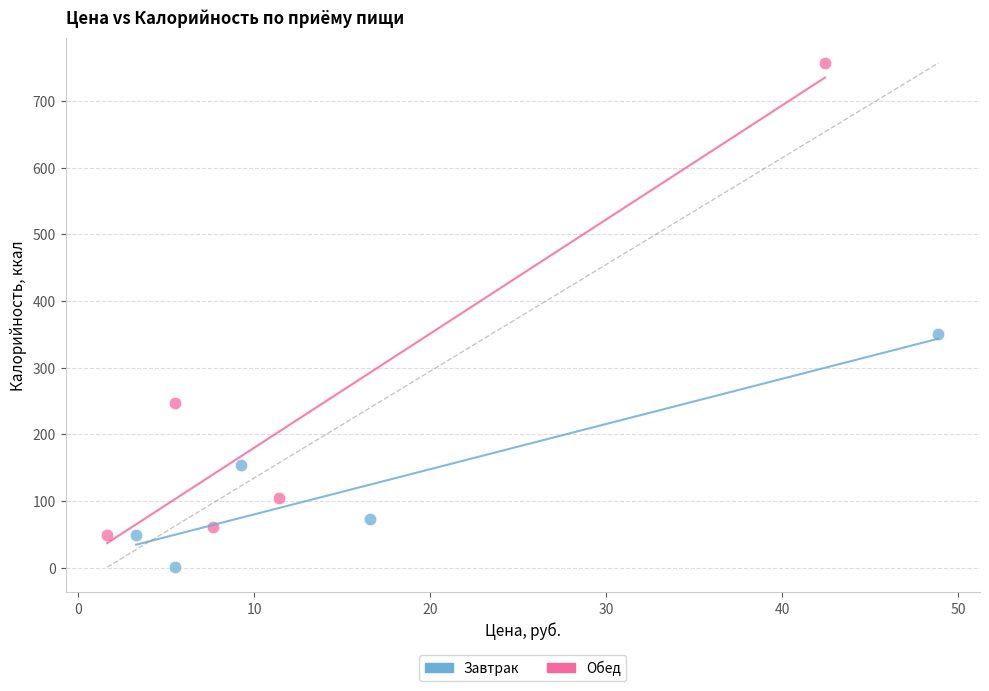

Which series reaches the maximum Y coordinate?

Обед